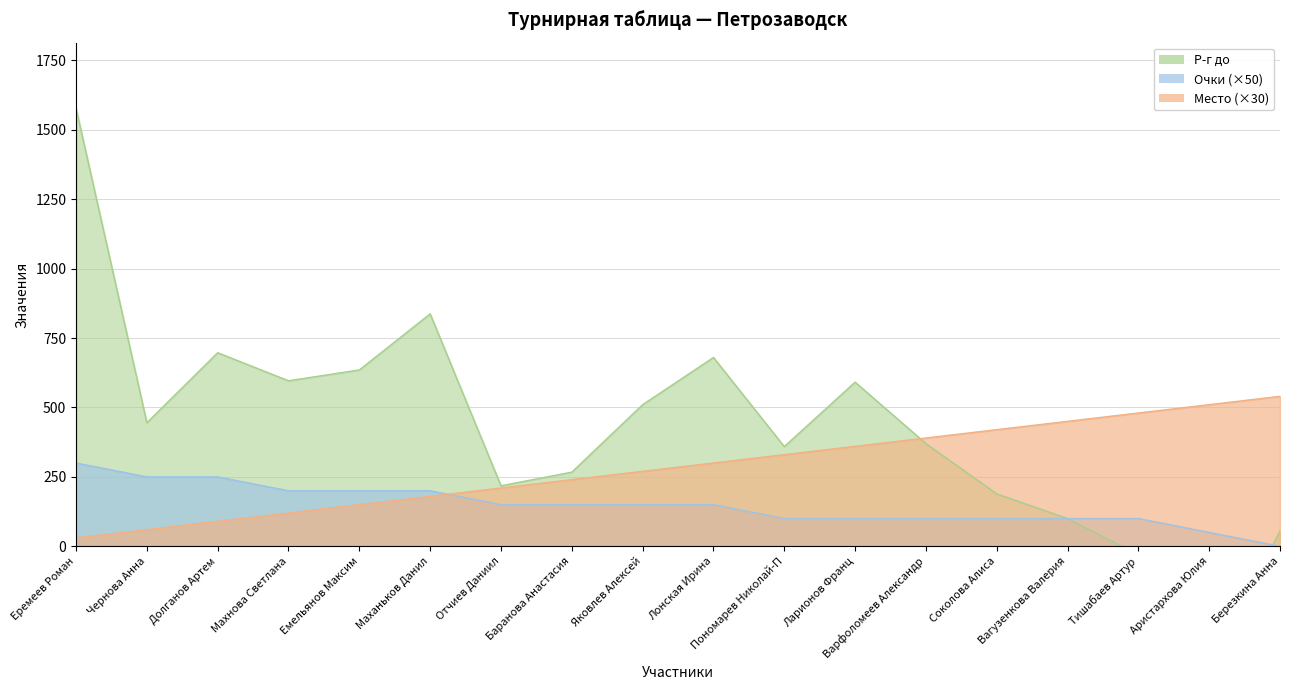

What is the label of the 3rd point from the right?

Тишабаев Артур